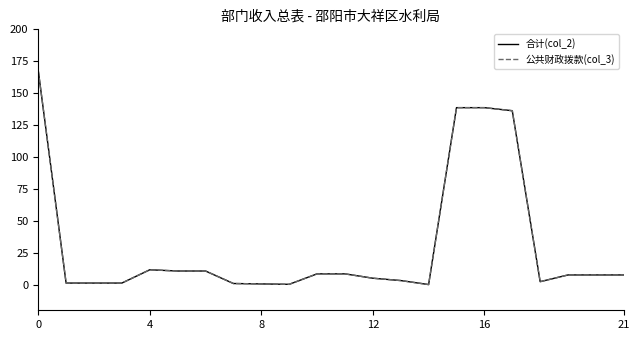

Does the chart display data point markers on the line(s)?

No